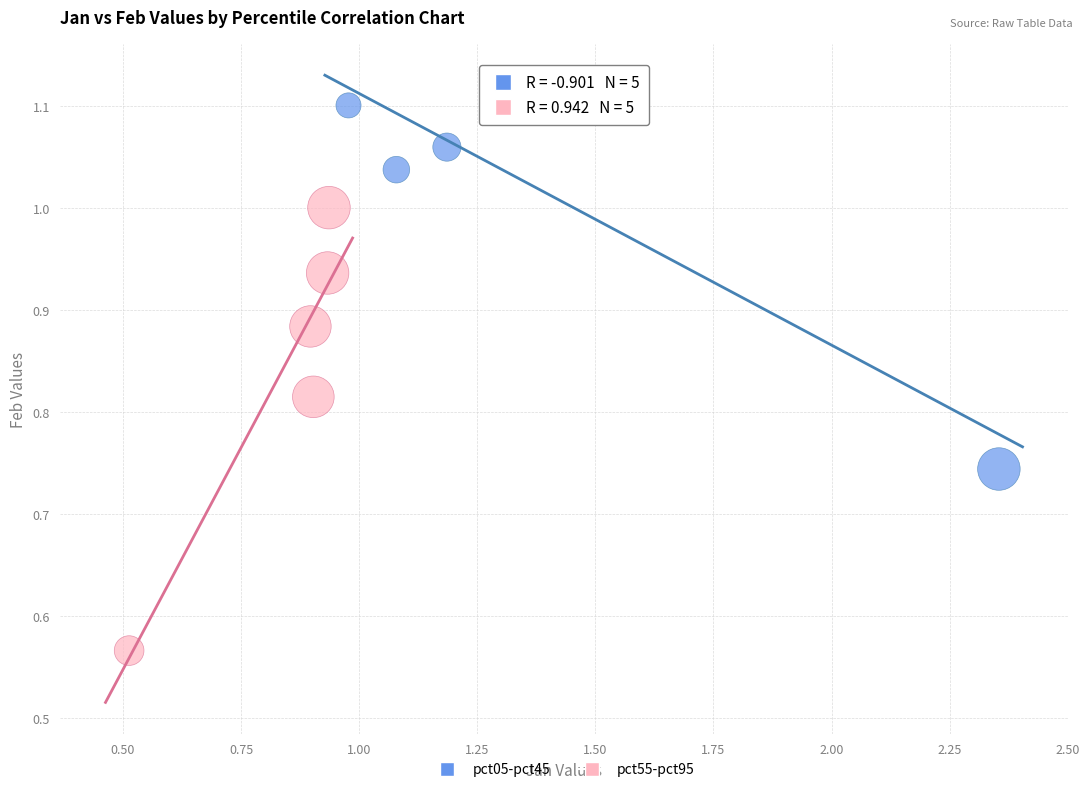

Which series contains the lowest Y value?

pct55-pct95